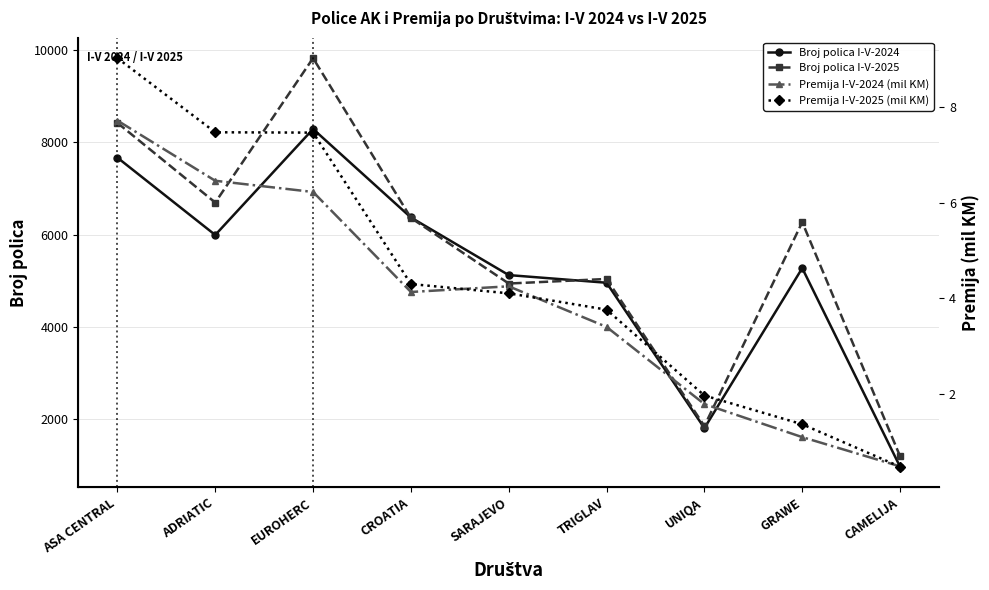

Does the chart have visible grid lines?

Yes